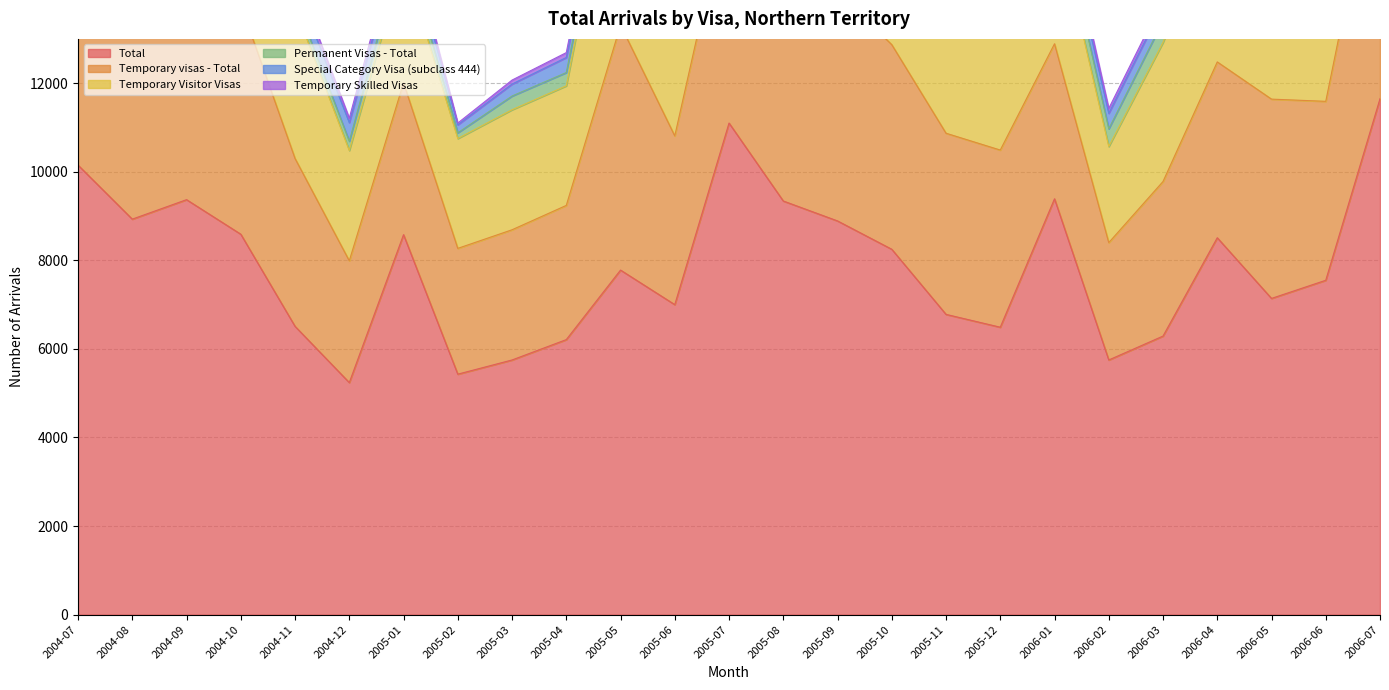

What is the spread (max minus min) of values at 2006-06?

7370